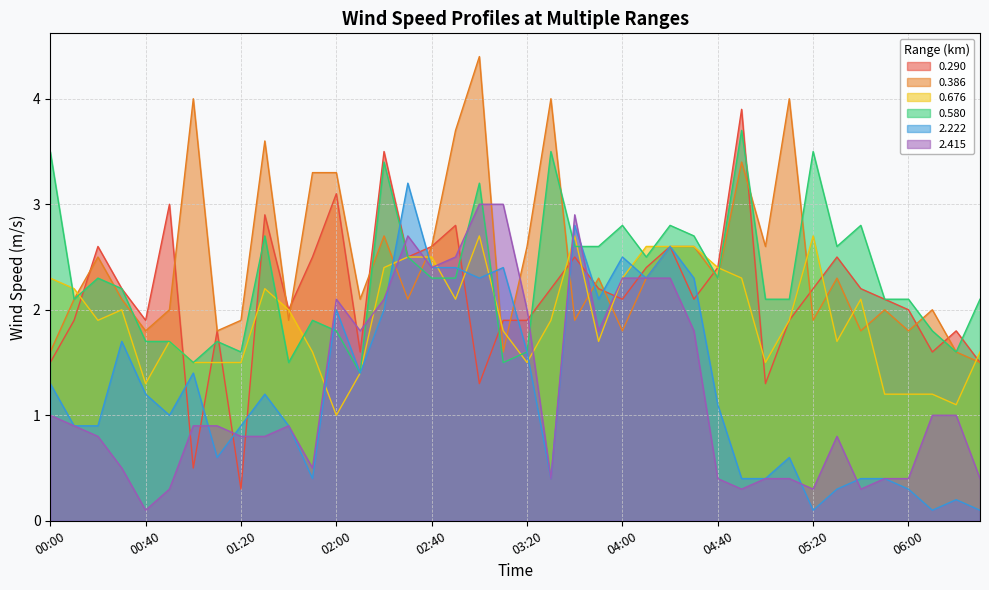

True or false: 0.676 and 0.386 cross at least once.

True